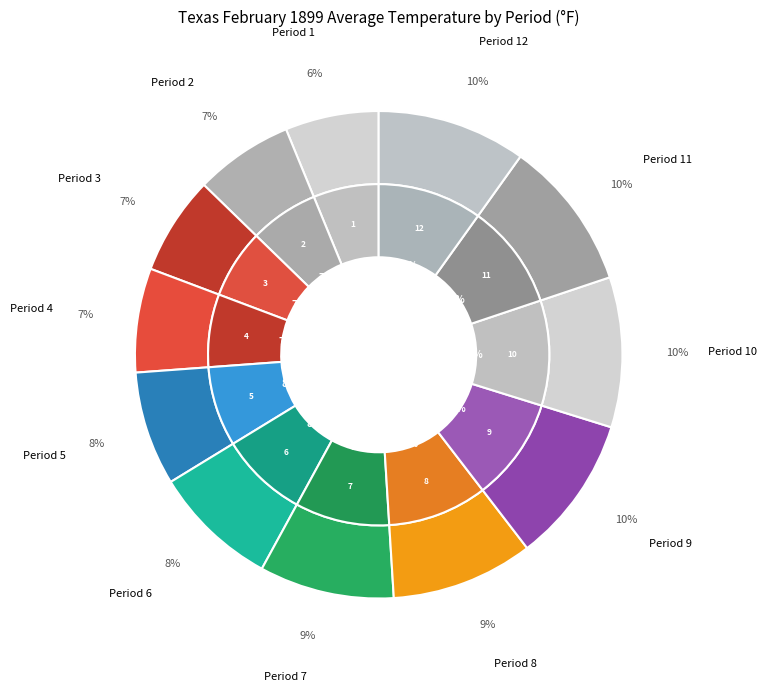

What is the change in value from Period 7 to Period 12?

+5.9